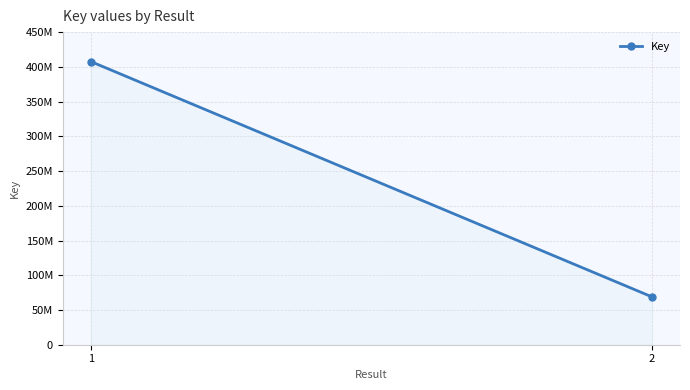

What is the change in value from 1 to 2?

-338714531